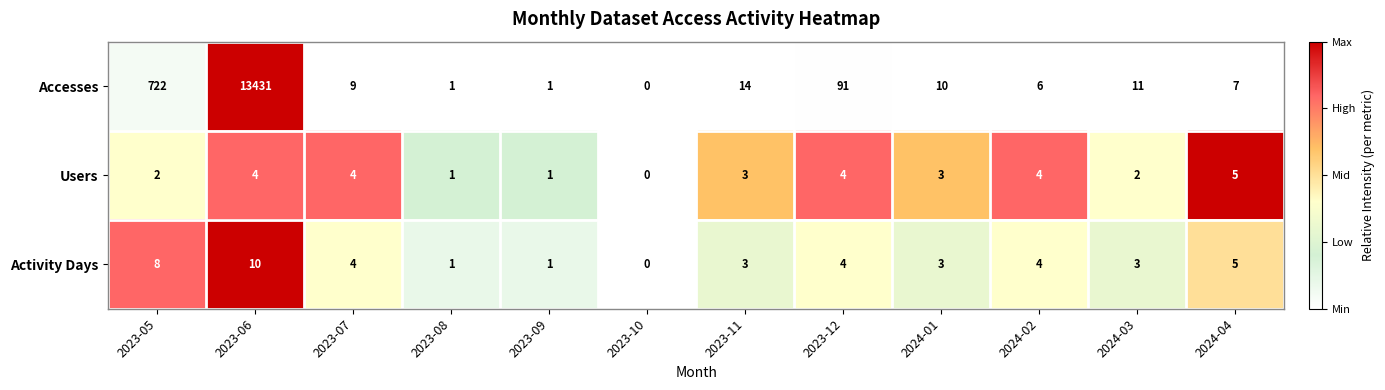

What is the sum of all Users values?

33